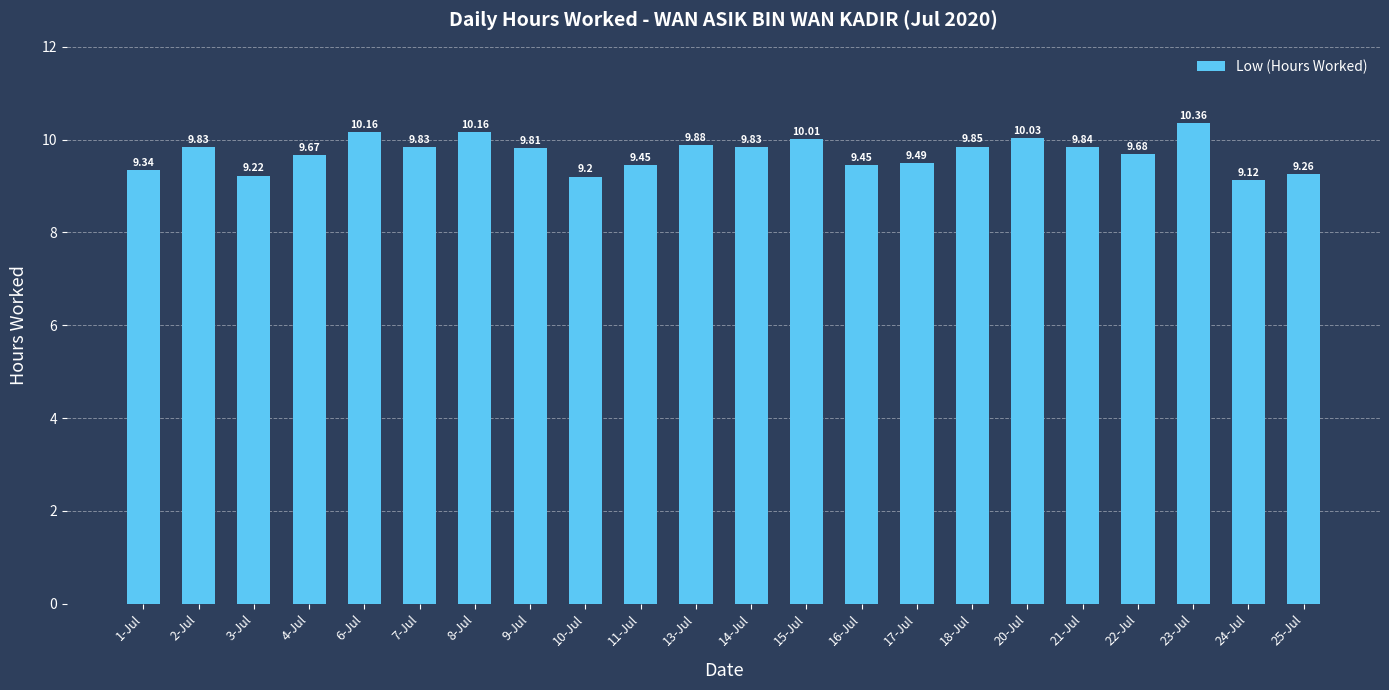

What is the label of the 21st bar from the right?

2-Jul